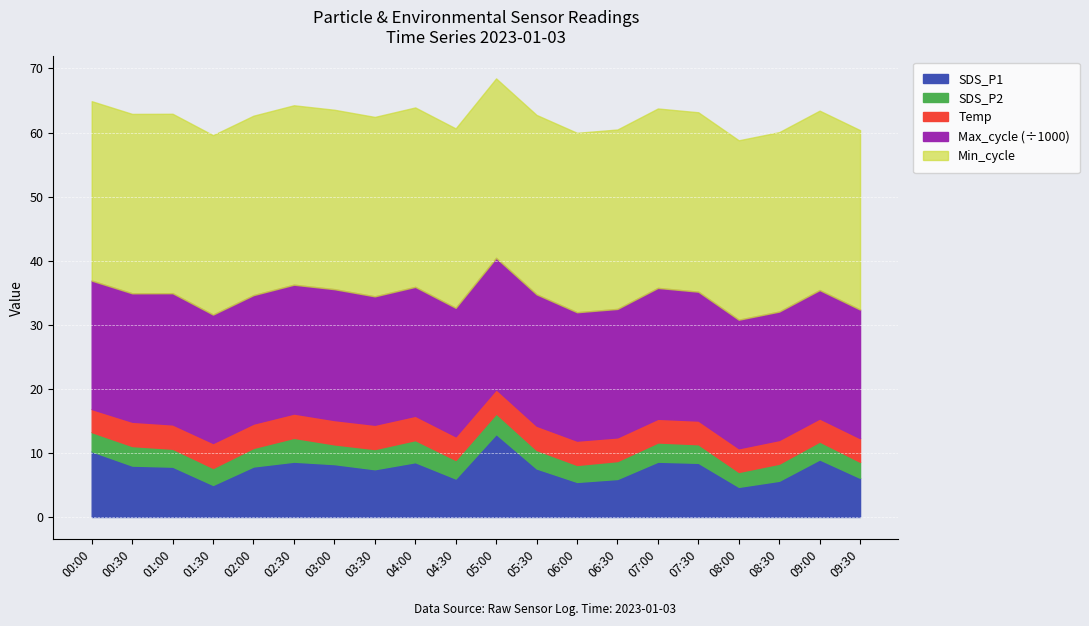

What is the lowest value of the SDS_P1 series?

4.7